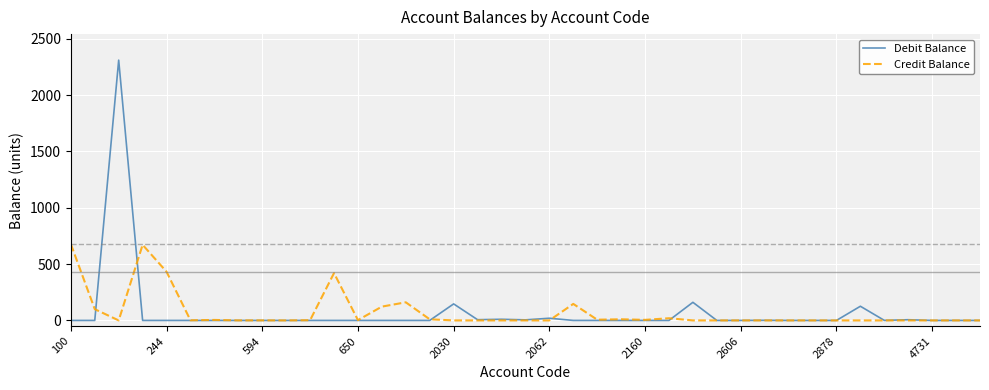

List the series in order of their peak value, highest first.

Debit Balance, Credit Balance